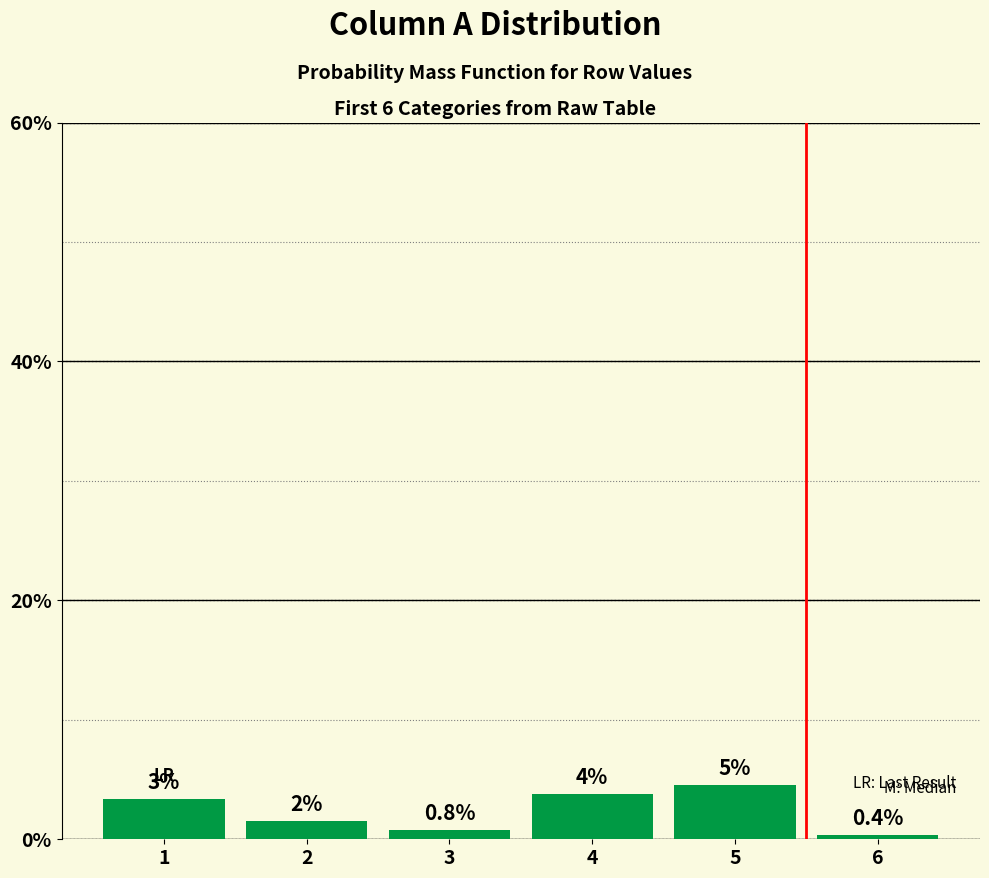

Are the bars horizontal?

No